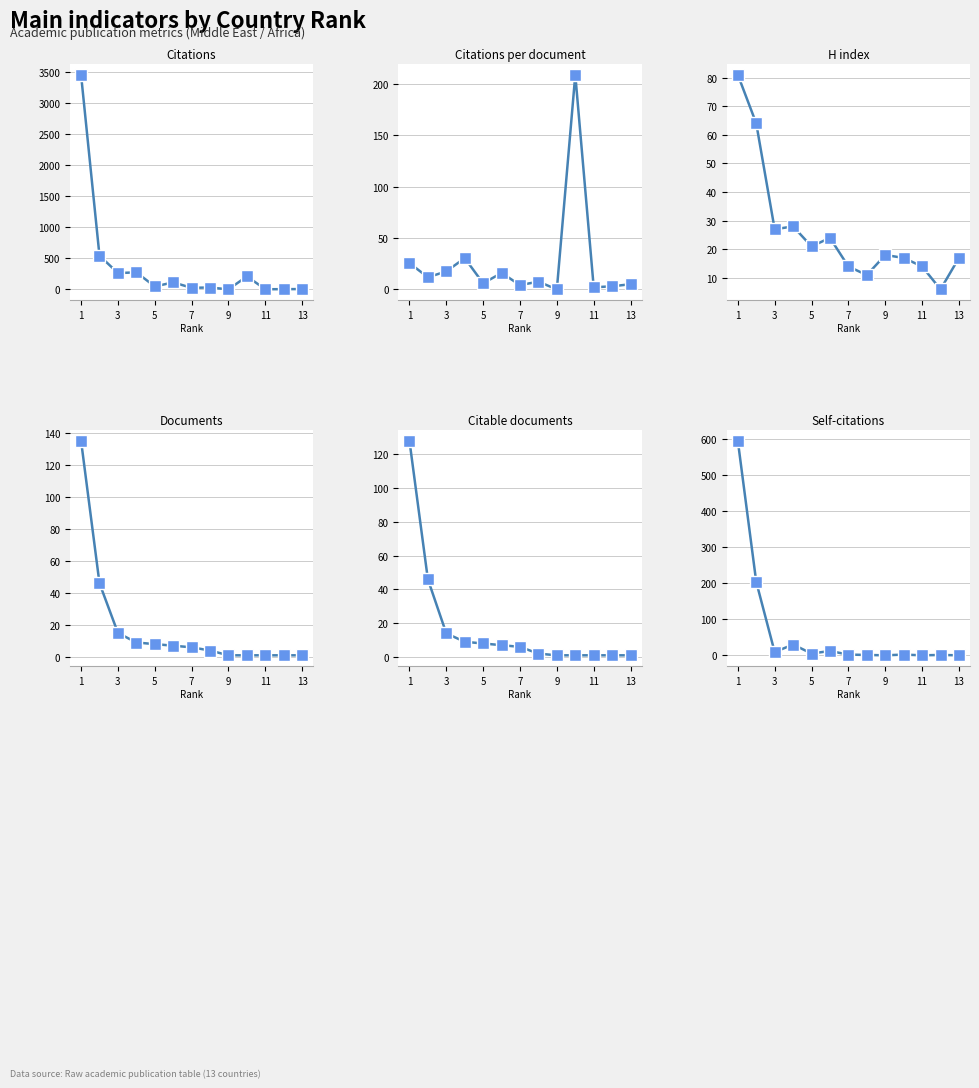

True or false: Documents and Citations intersect in this chart.

True